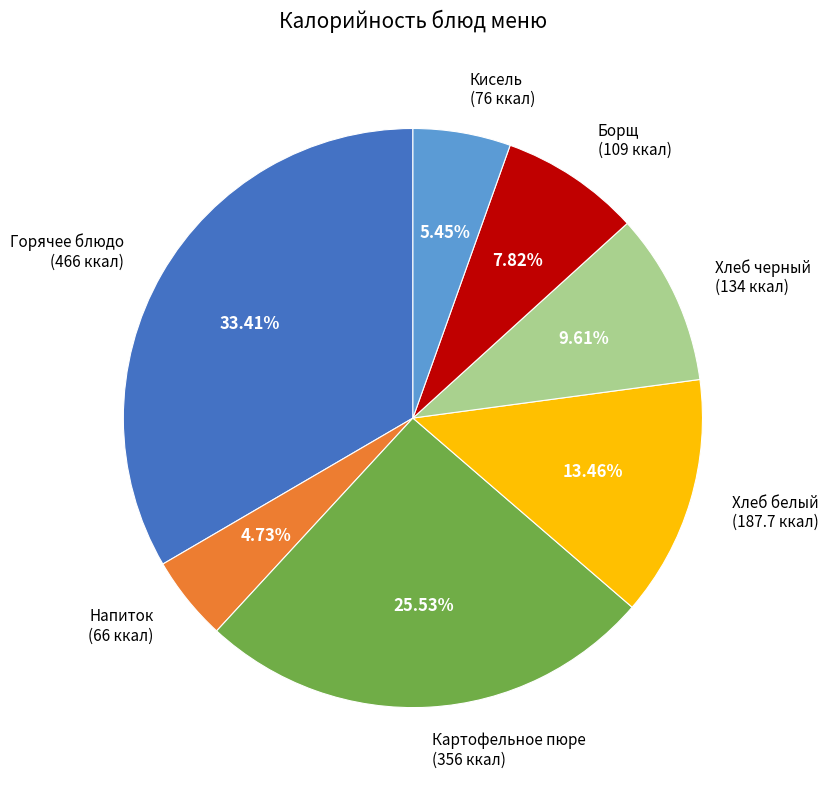

What is the ratio of the value at Хлеб белый (187.7 ккал) to the value at Кисель (76 ккал)?

2.5